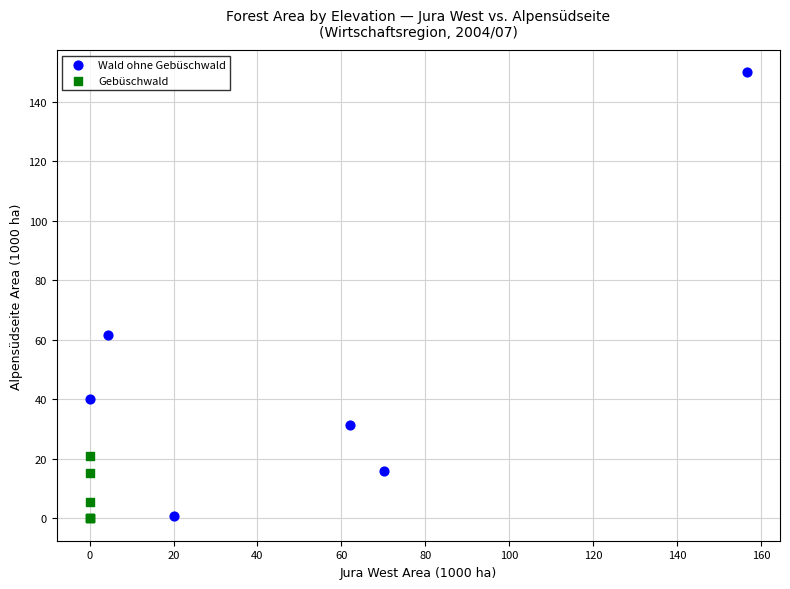

Which series contains the highest Y value?

Wald ohne Gebüschwald